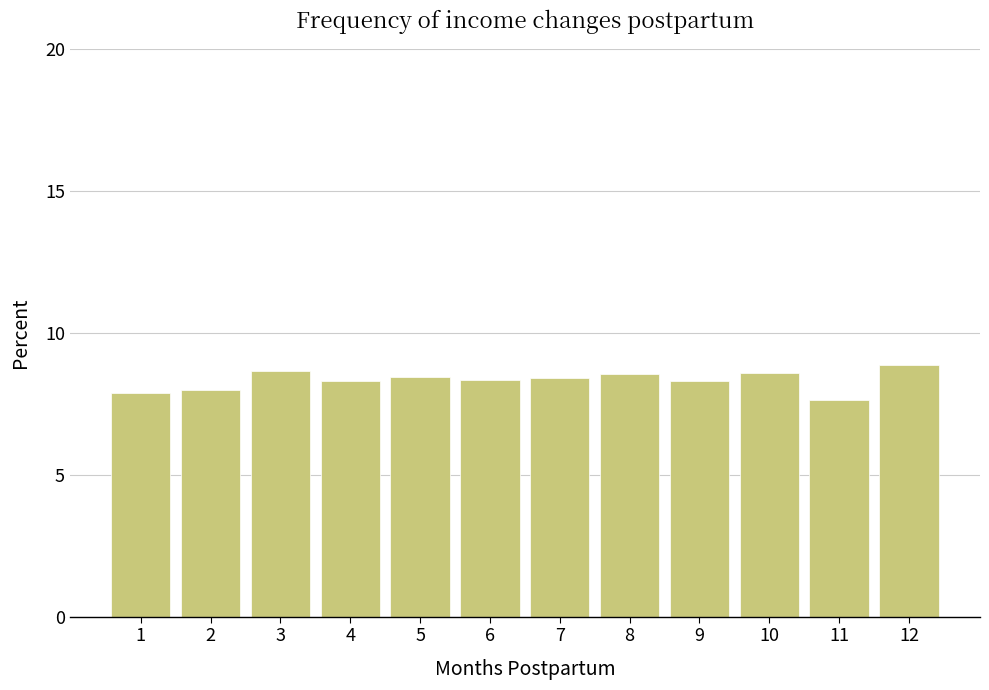

What is the value of the 3rd bar from the left?

8.7